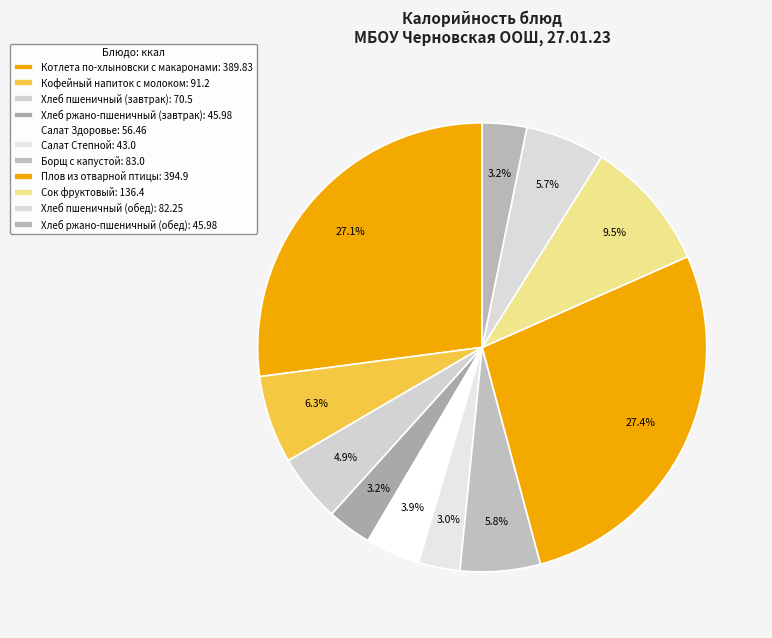

How many slices are in this pie chart?

11